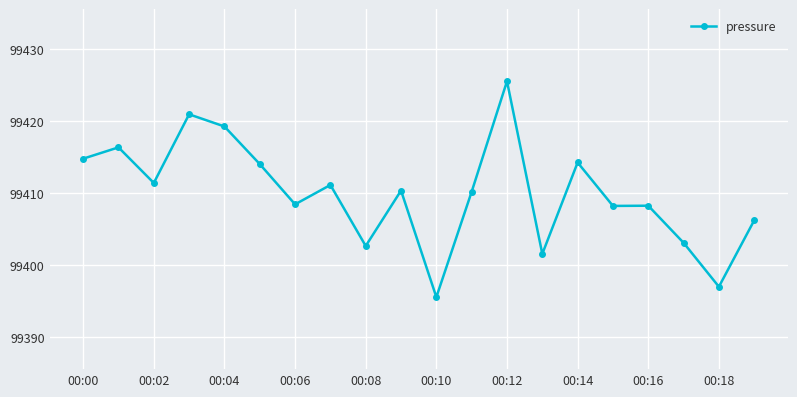

What is the difference between the maximum and minimum values?

30.0